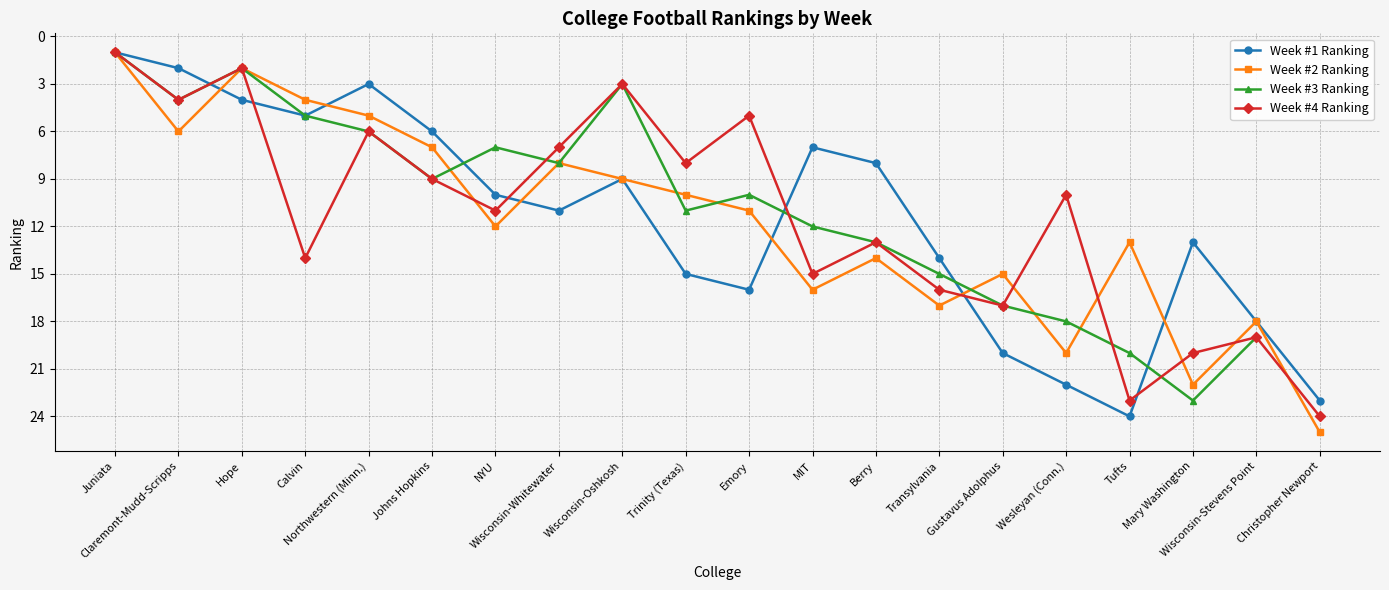

True or false: Week #2 Ranking has more than 0 interior local peaks.

True